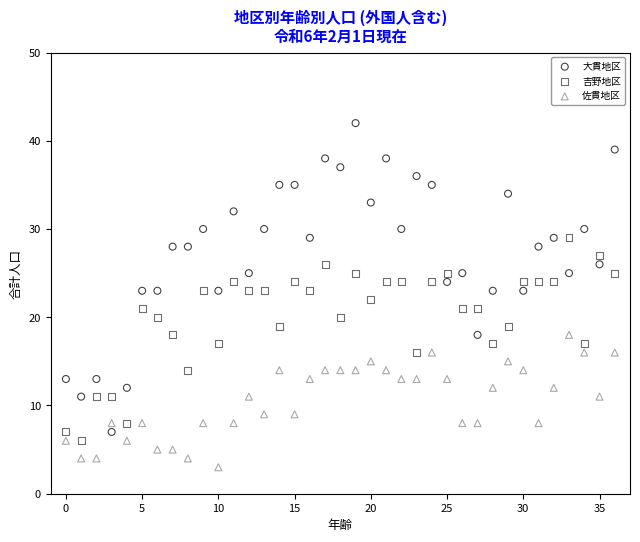

Which series reaches the maximum Y coordinate?

大貫地区